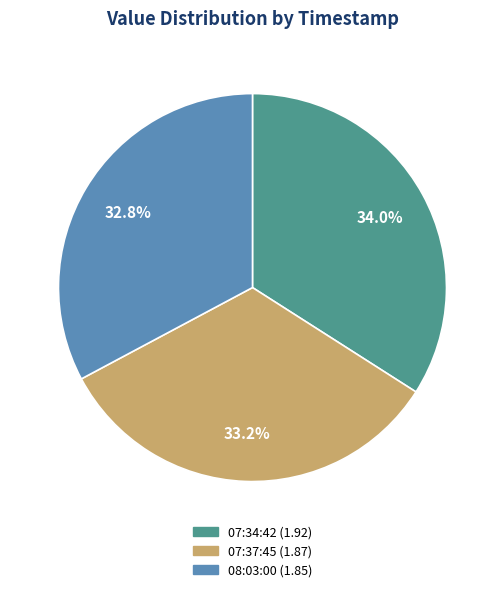

Is there any slice that represents more than half of the pie?

No